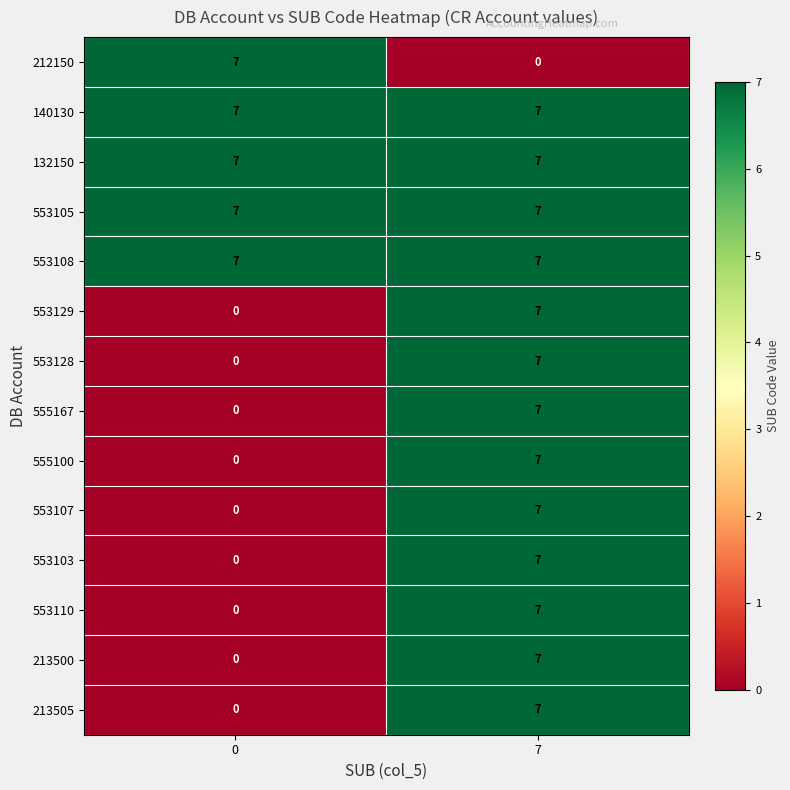

What is the difference between the highest and lowest values at 7?

7